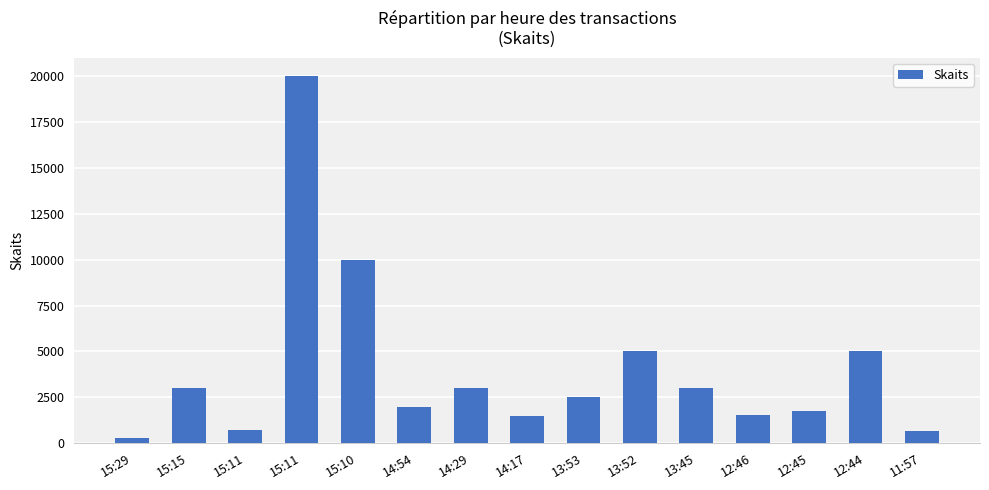

List the labels in order of value, smallest first.

15:29, 11:57, 15:11, 14:17, 12:46, 12:45, 14:54, 13:53, 15:15, 14:29, 13:45, 13:52, 12:44, 15:10, 15:11